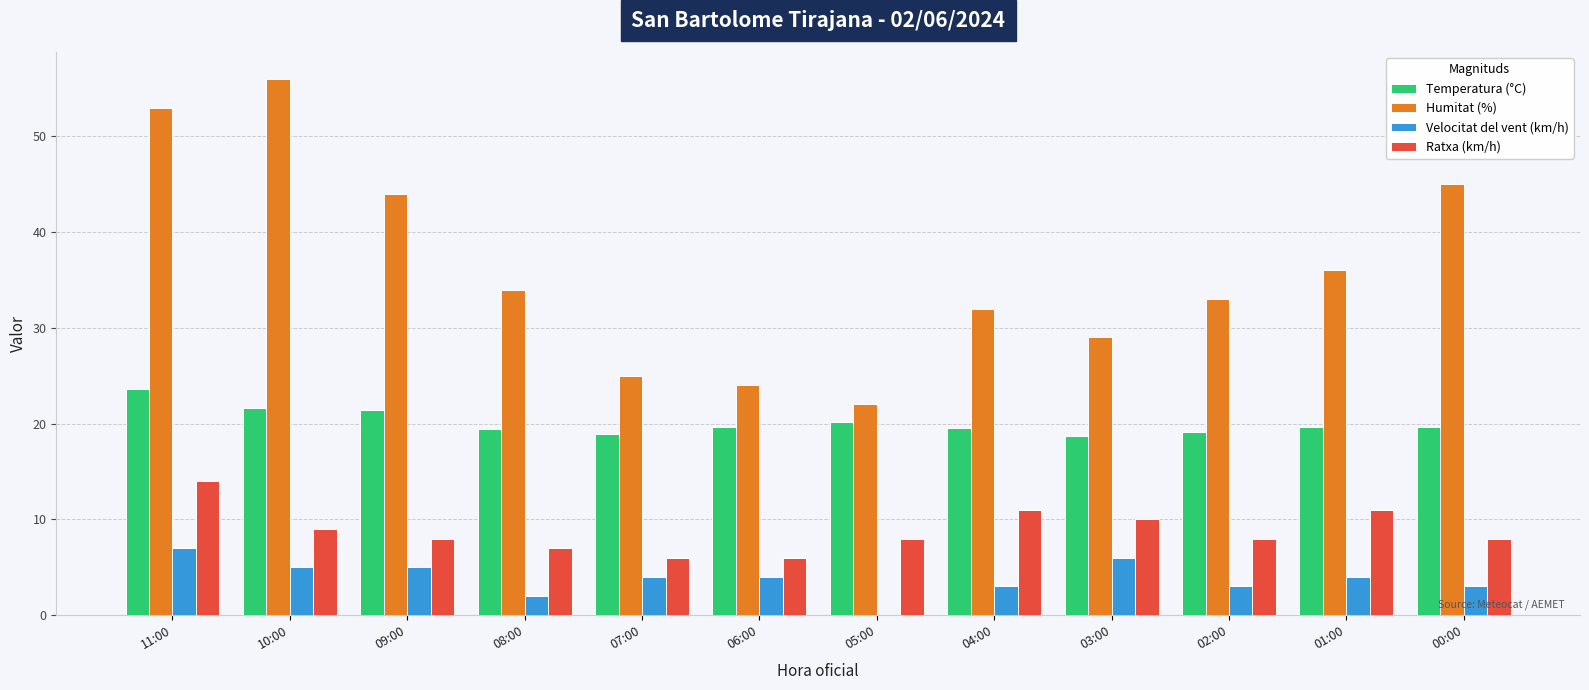

At which label does Ratxa (km/h) reach its peak?

11:00